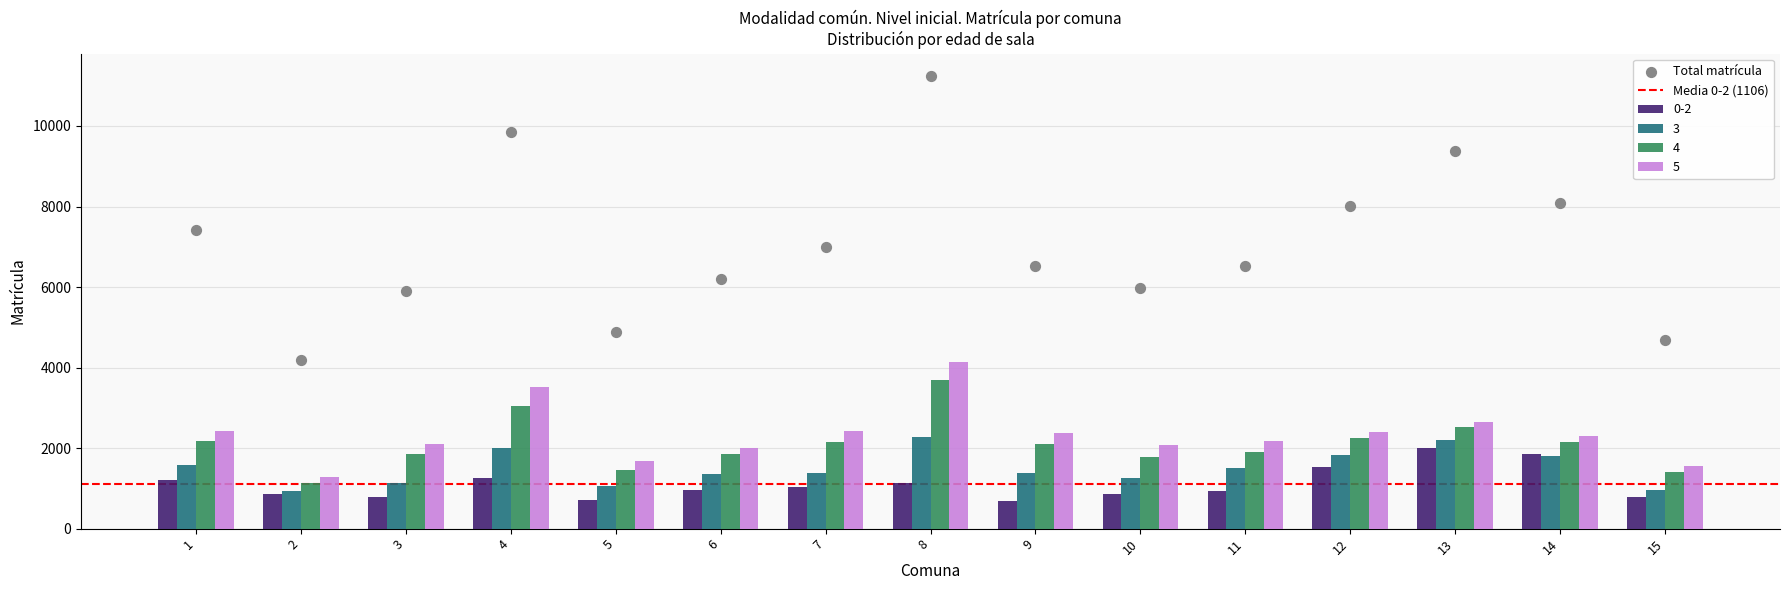

Which series has the largest Y range (max minus min)?

Total